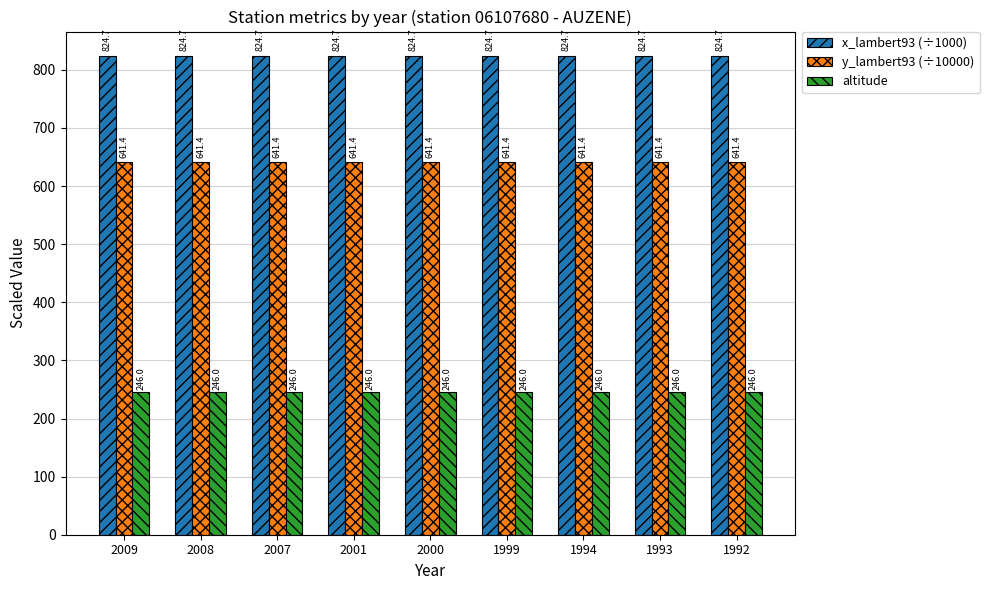

Reading left to right, what are all the values shown in this chart?

x_lambert93 (÷1000): 824.7	824.7	824.7	824.7	824.7	824.7	824.7	824.7	824.7
y_lambert93 (÷10000): 641.4	641.4	641.4	641.4	641.4	641.4	641.4	641.4	641.4
altitude: 246.0	246.0	246.0	246.0	246.0	246.0	246.0	246.0	246.0